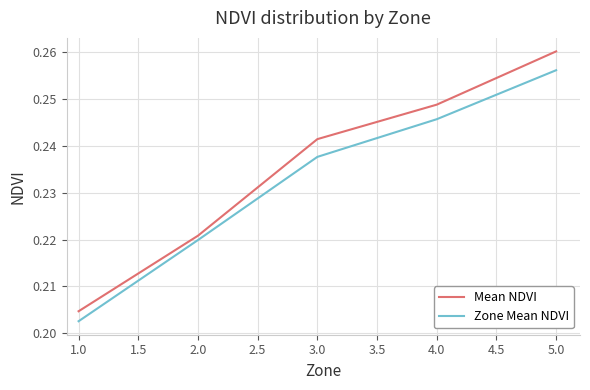

Which series has the largest range (max minus min)?

Mean NDVI